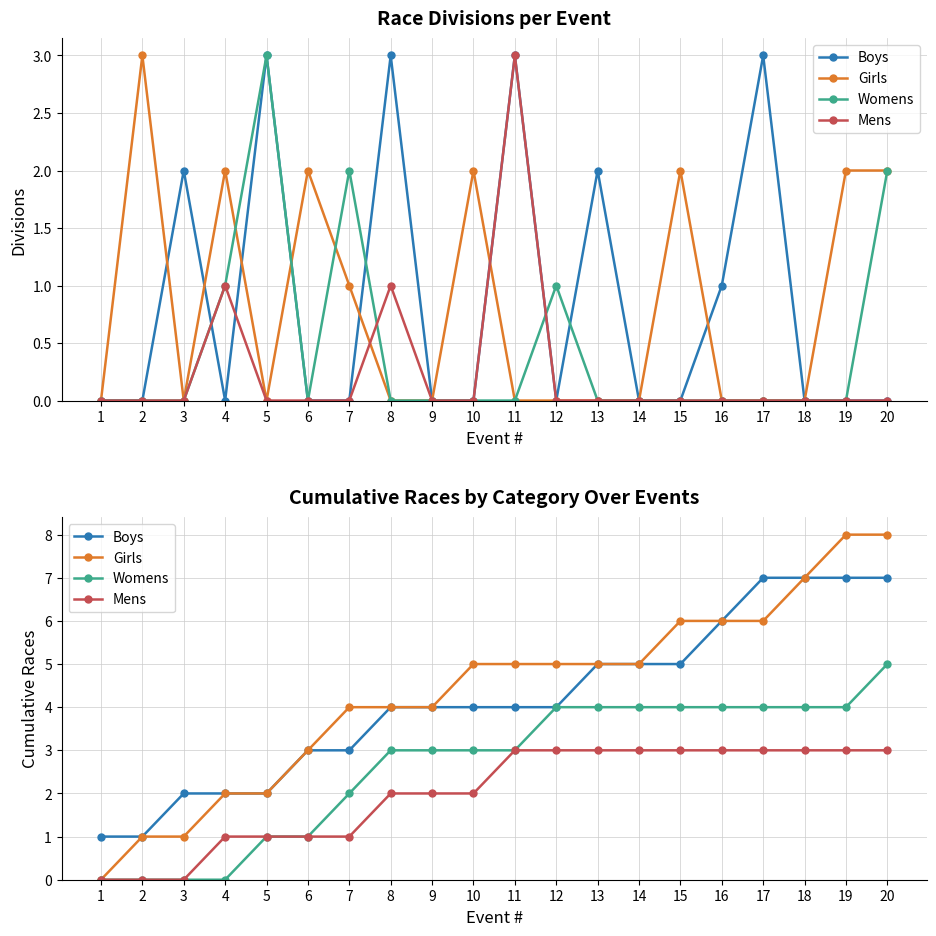

Between 10 and 13, which series saw the biggest shift?

Boys